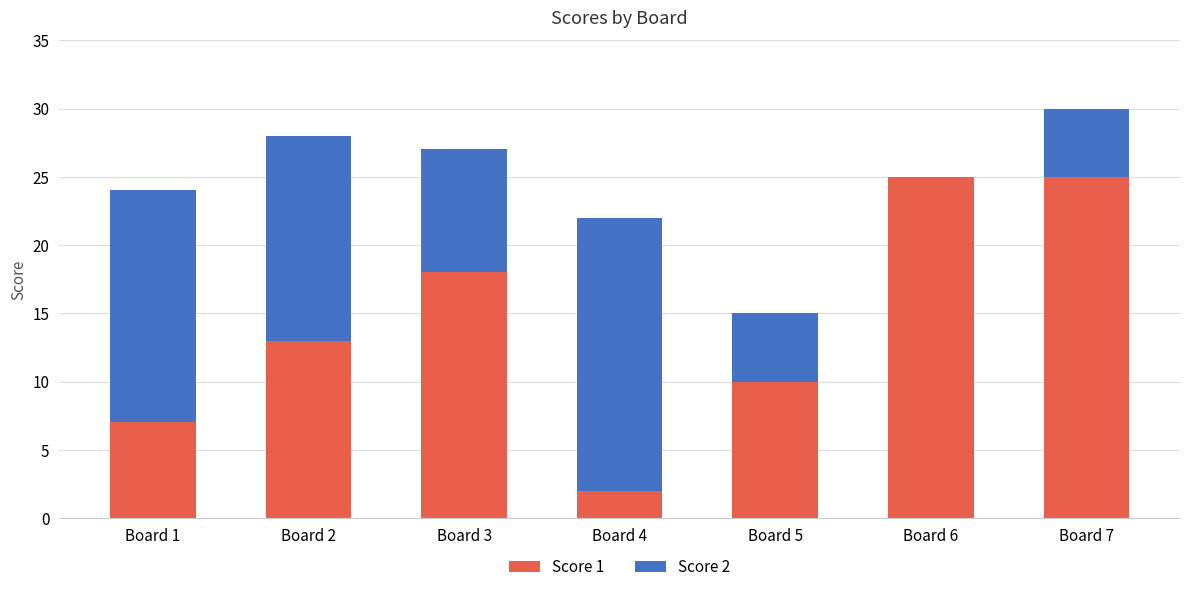

True or false: Score 1 has a value of 18 at Board 3.

True